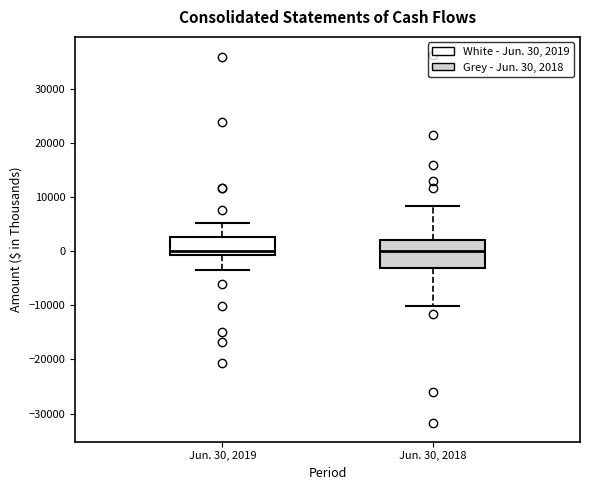

Comparing the boxes themselves (not the whiskers), which one is the tallest?

Jun. 30, 2018